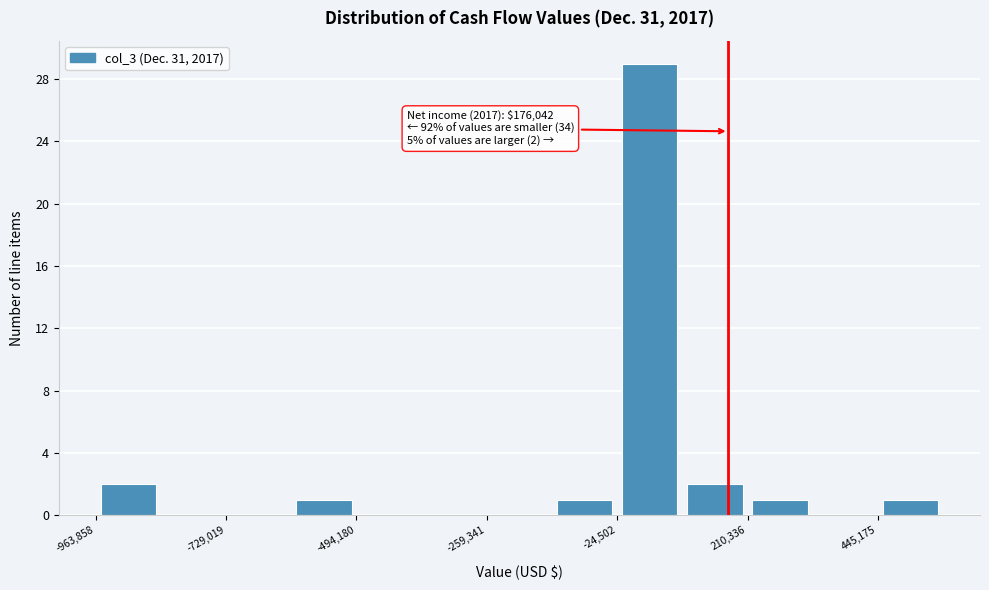

Read against the x-axis, roughly where is the centre of the tallest bar?

50000